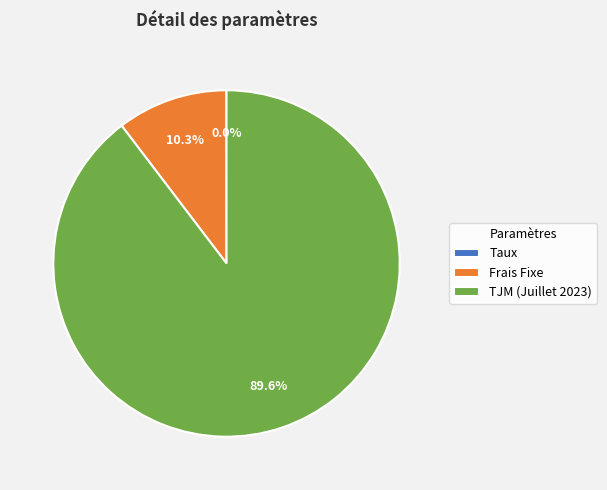

What is the ratio of the value at TJM (Juillet 2023) to the value at Frais Fixe?

8.7